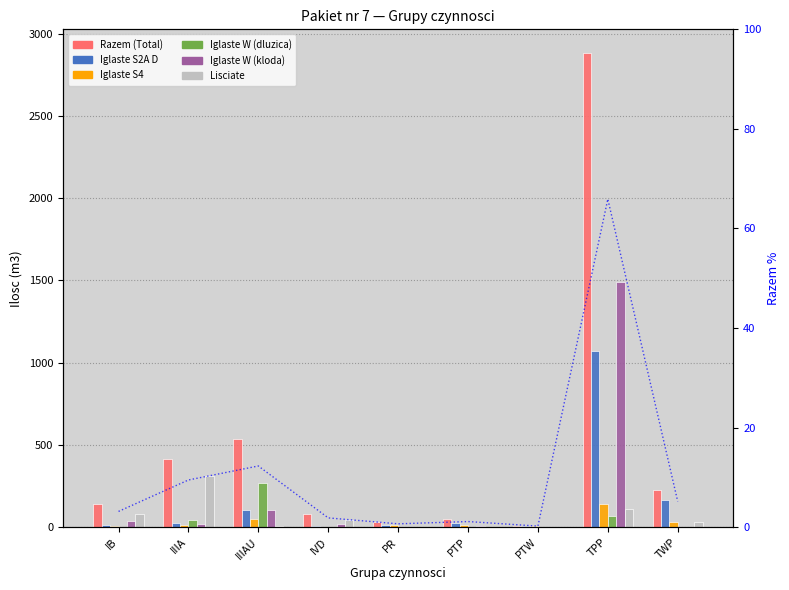

What is the spread (max minus min) of values at IVD?

79